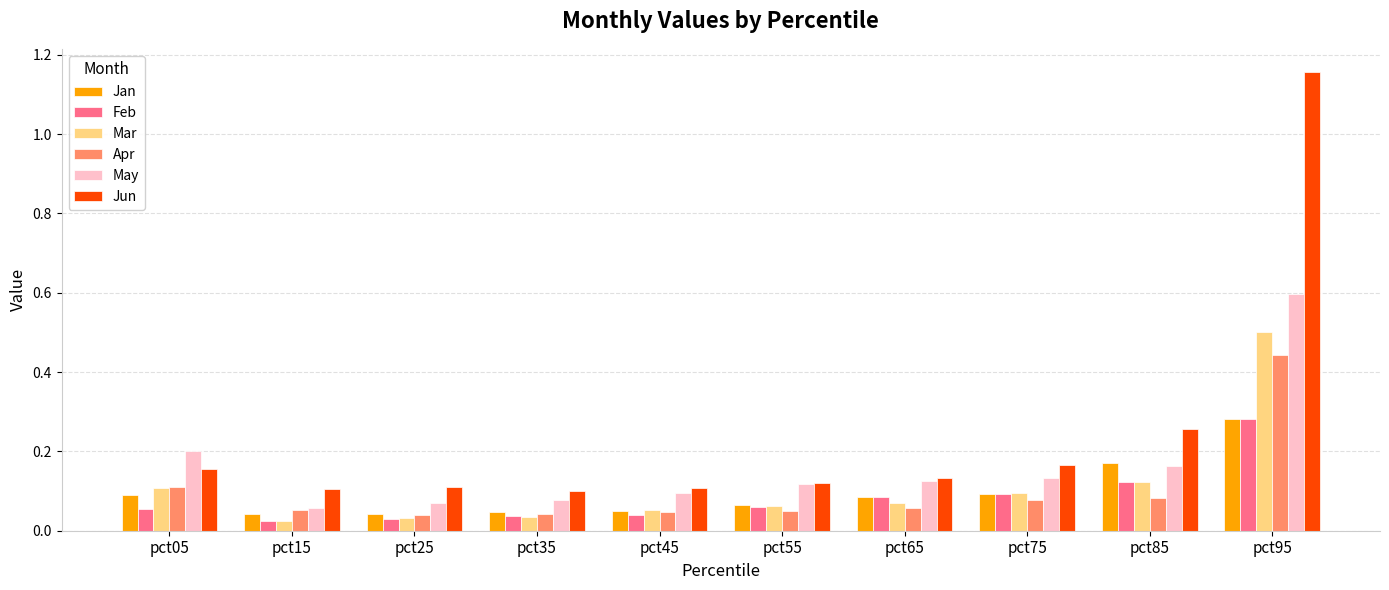

Is it true that Apr equals 0.3 at pct95?

False